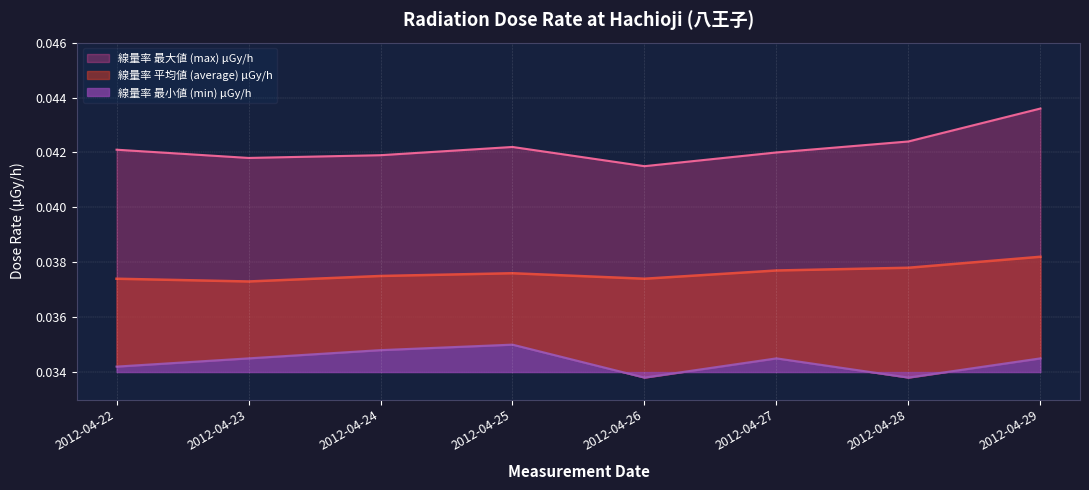

Reading left to right, what are all the values shown in this chart?

線量率 最大値 (max) μGy/h: 2012-04-22=0.0	2012-04-23=0.0	2012-04-24=0.0	2012-04-25=0.0	2012-04-26=0.0	2012-04-27=0.0	2012-04-28=0.0	2012-04-29=0.0
線量率 平均値 (average) μGy/h: 2012-04-22=0.0	2012-04-23=0.0	2012-04-24=0.0	2012-04-25=0.0	2012-04-26=0.0	2012-04-27=0.0	2012-04-28=0.0	2012-04-29=0.0
線量率 最小値 (min) μGy/h: 2012-04-22=0.0	2012-04-23=0.0	2012-04-24=0.0	2012-04-25=0.0	2012-04-26=0.0	2012-04-27=0.0	2012-04-28=0.0	2012-04-29=0.0